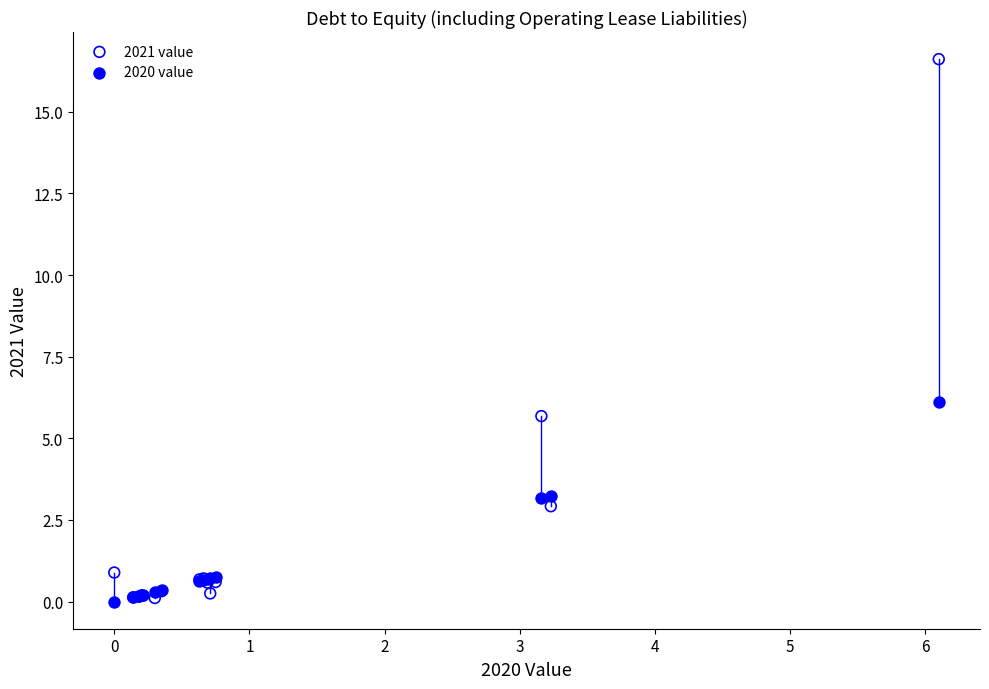

In the 2021 value series, what Y value is closest to 8?

5.7